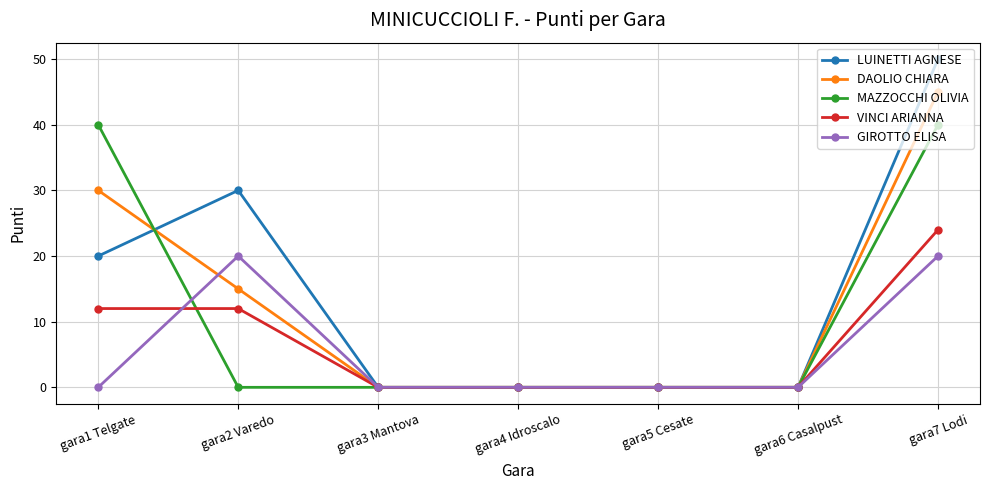

At how many categories does at least one series exceed 22?

3